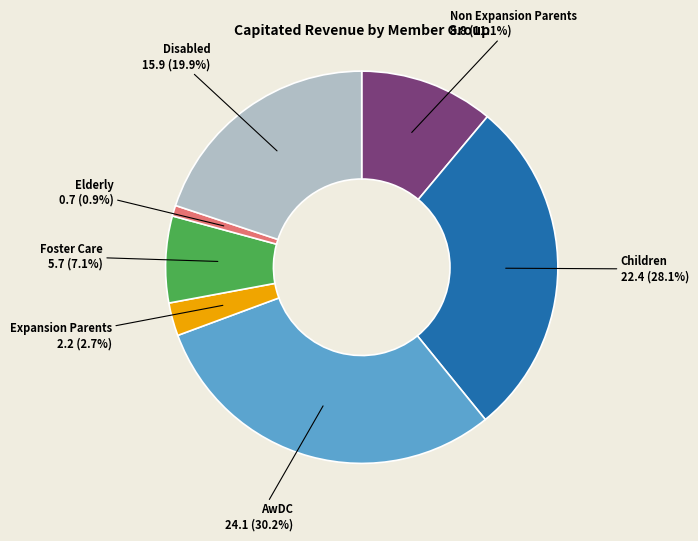

Is there a majority slice in this chart?

No